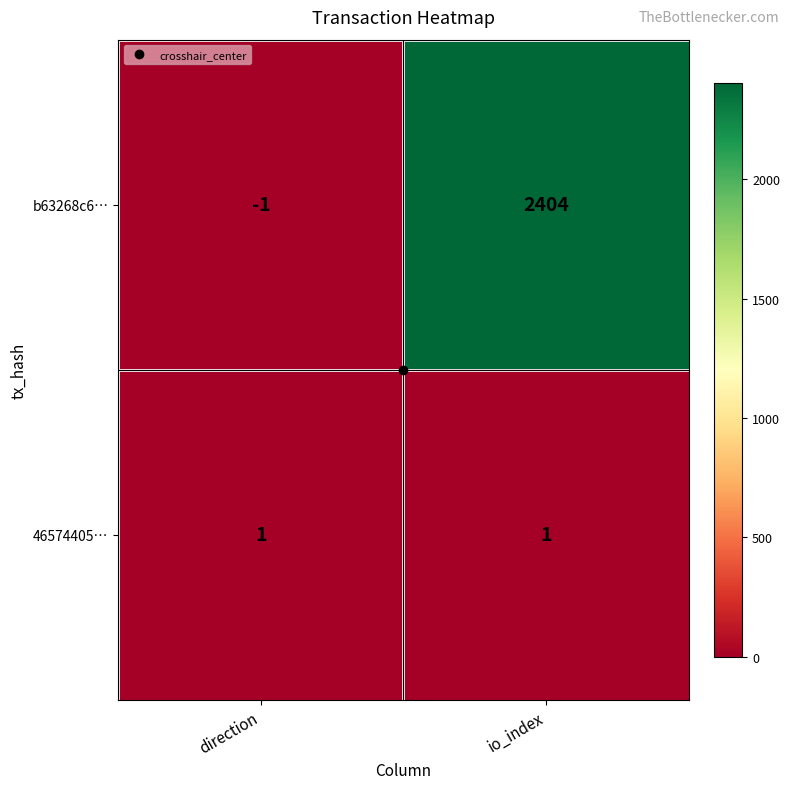

At which category does the chart reach its minimum across all series?

direction